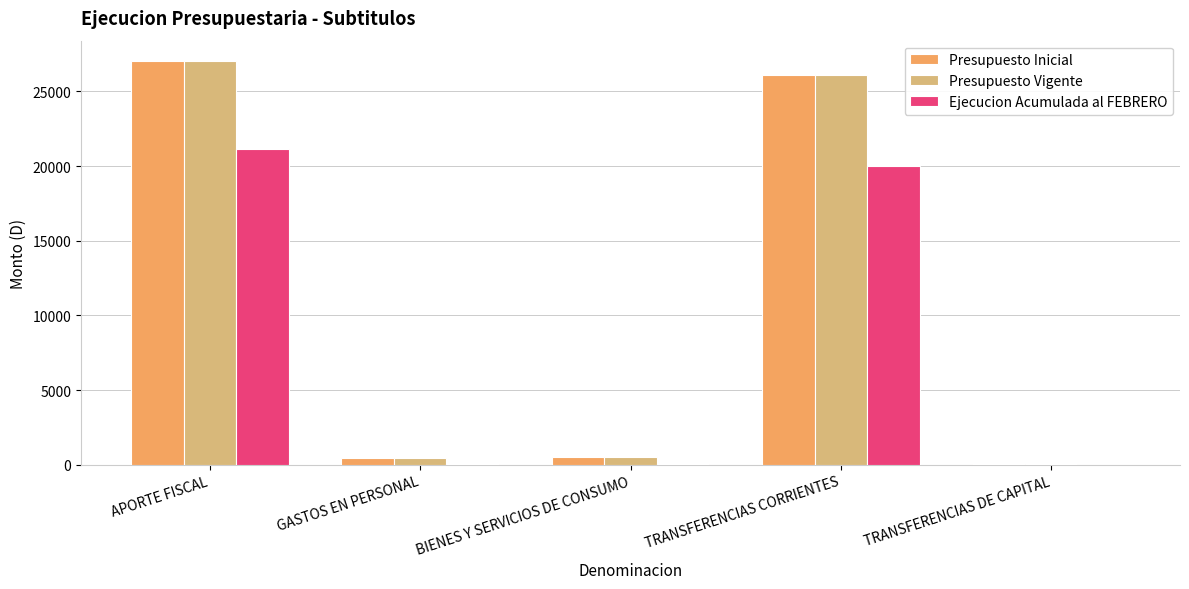

Is the value of Ejecucion Acumulada al FEBRERO at APORTE FISCAL greater than the value of Presupuesto Inicial at TRANSFERENCIAS CORRIENTES?

No